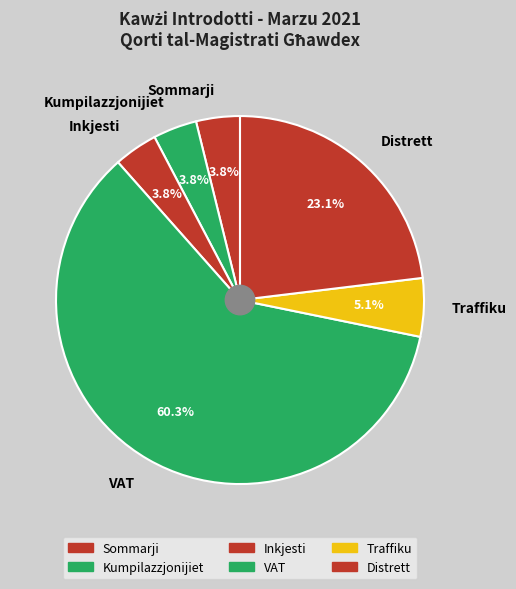

Which slice is the largest?

VAT